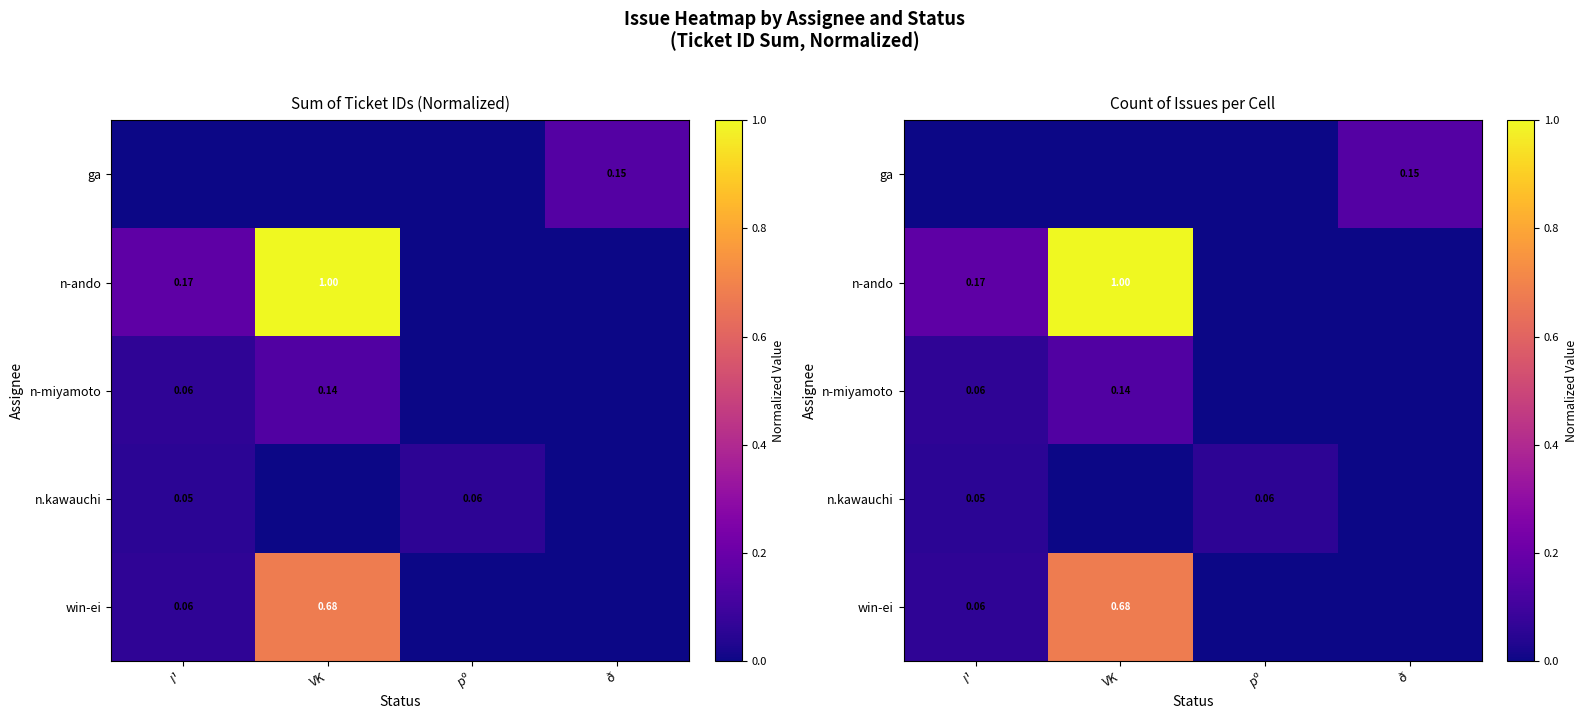

Rank the series at pº from lowest to highest value.

ga, n-ando, n-miyamoto, win-ei, n.kawauchi